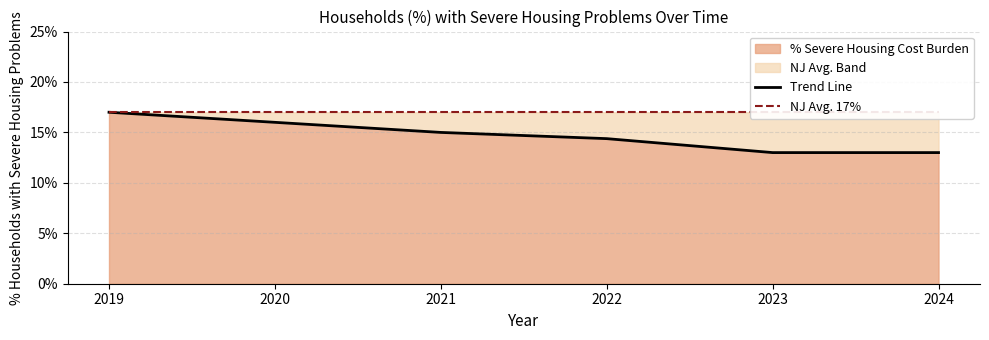

True or false: Trend Line and NJ Avg. 17% intersect in this chart.

False